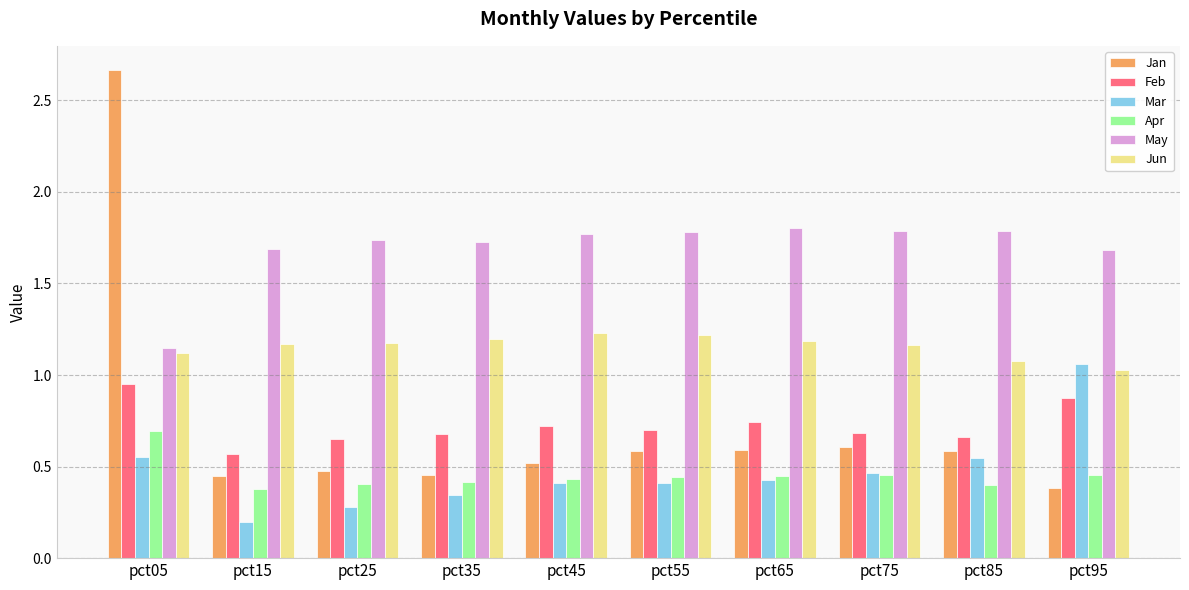

What is the spread (max minus min) of values at pct55?

1.4